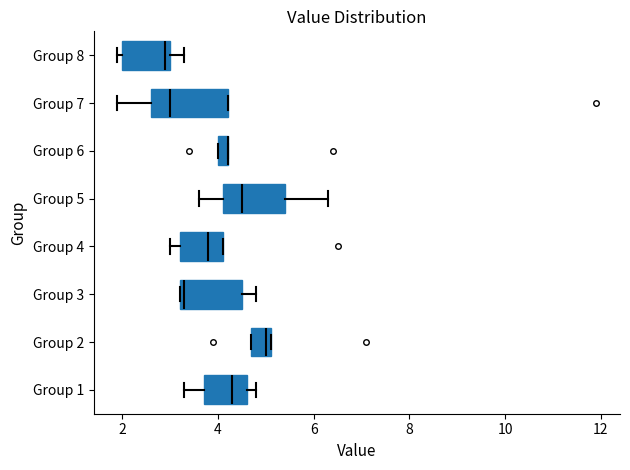

Where does the right whisker of the box for Group 8 end on the x-axis? The values are not printed on the chart, so give them approximately, as read against the axis.

3.4